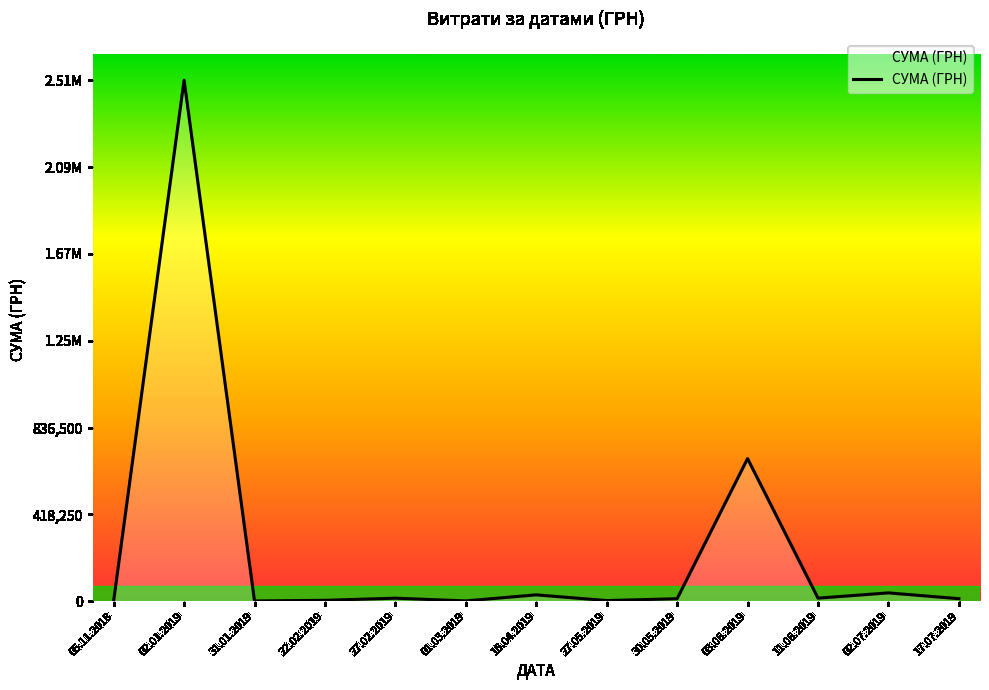

Does the chart have visible grid lines?

No